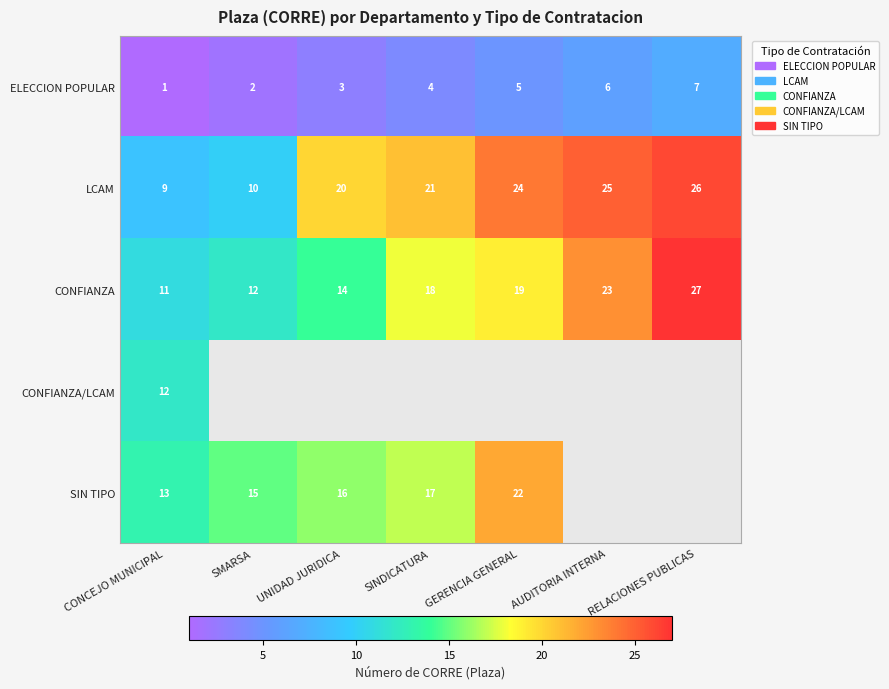

At which category is the sum across all series the highest?

CONCEJO MUNICIPAL